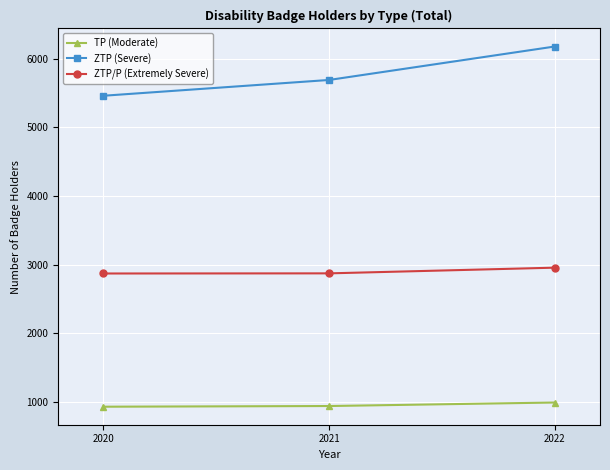

What is the average value of the ZTP/P (Extremely Severe) series?

2900